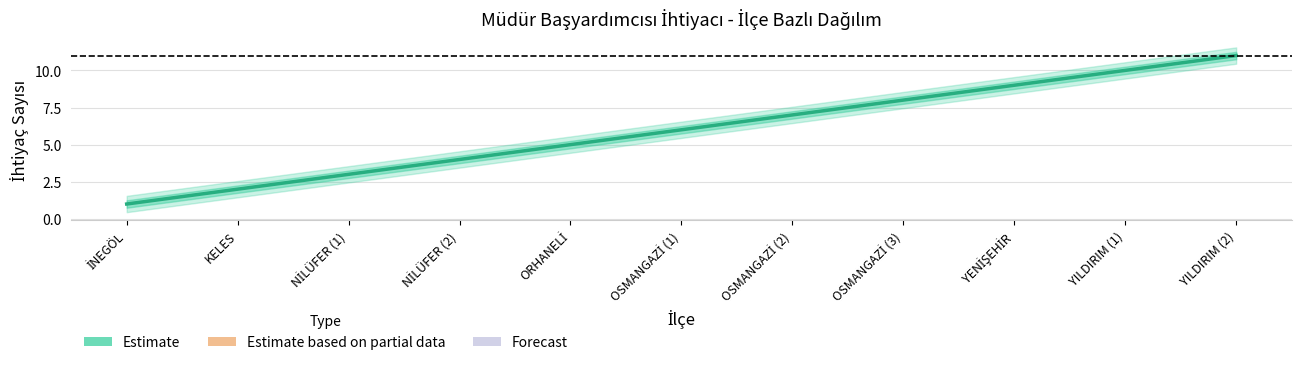

How many values are below 6?

5